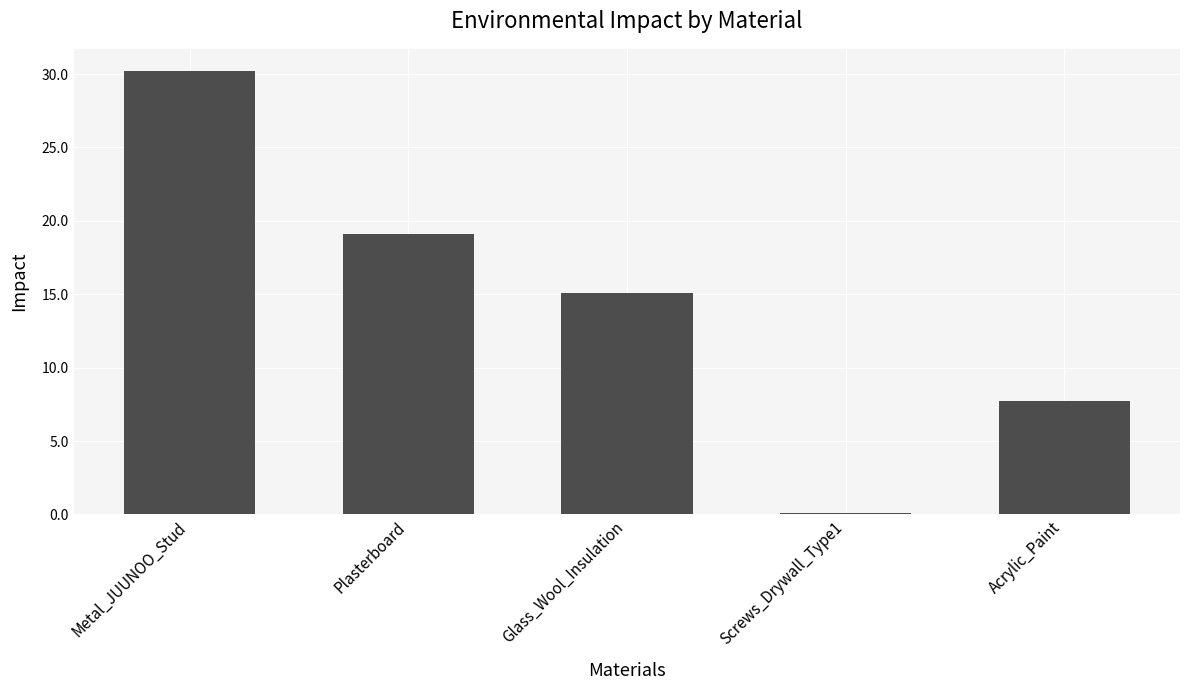

Where is the data nearest to the value 15?

Glass_Wool_Insulation